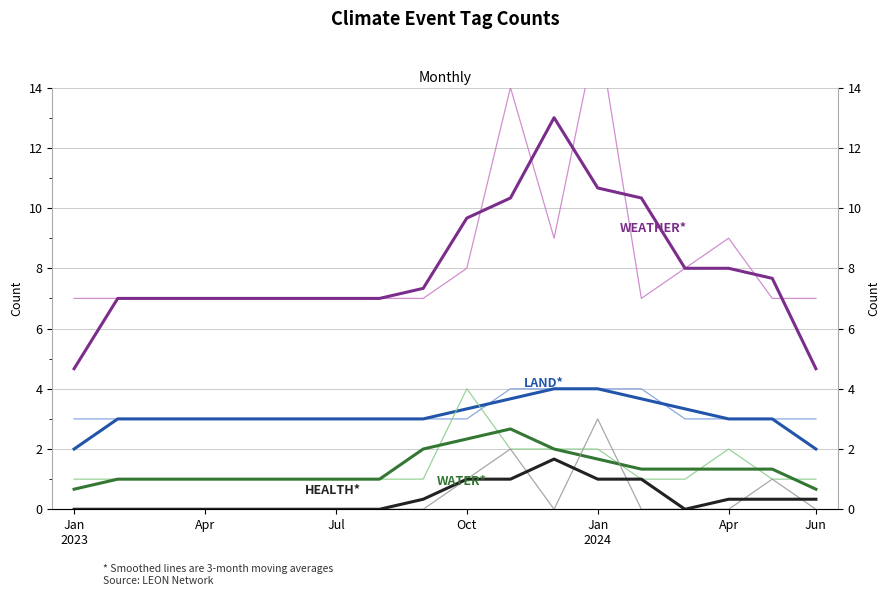

At which category does WATER* reach its first local peak?

10